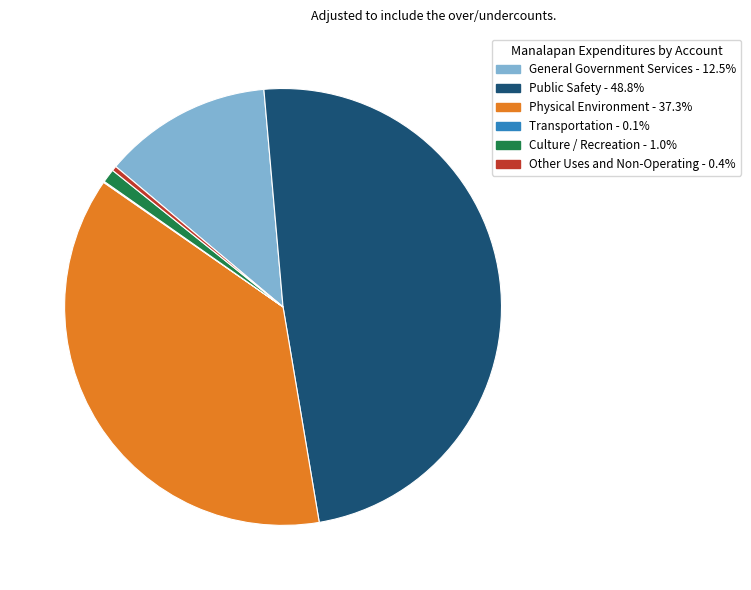

Is the sum of Public Safety and Other Uses and Non-Operating greater than half?

No